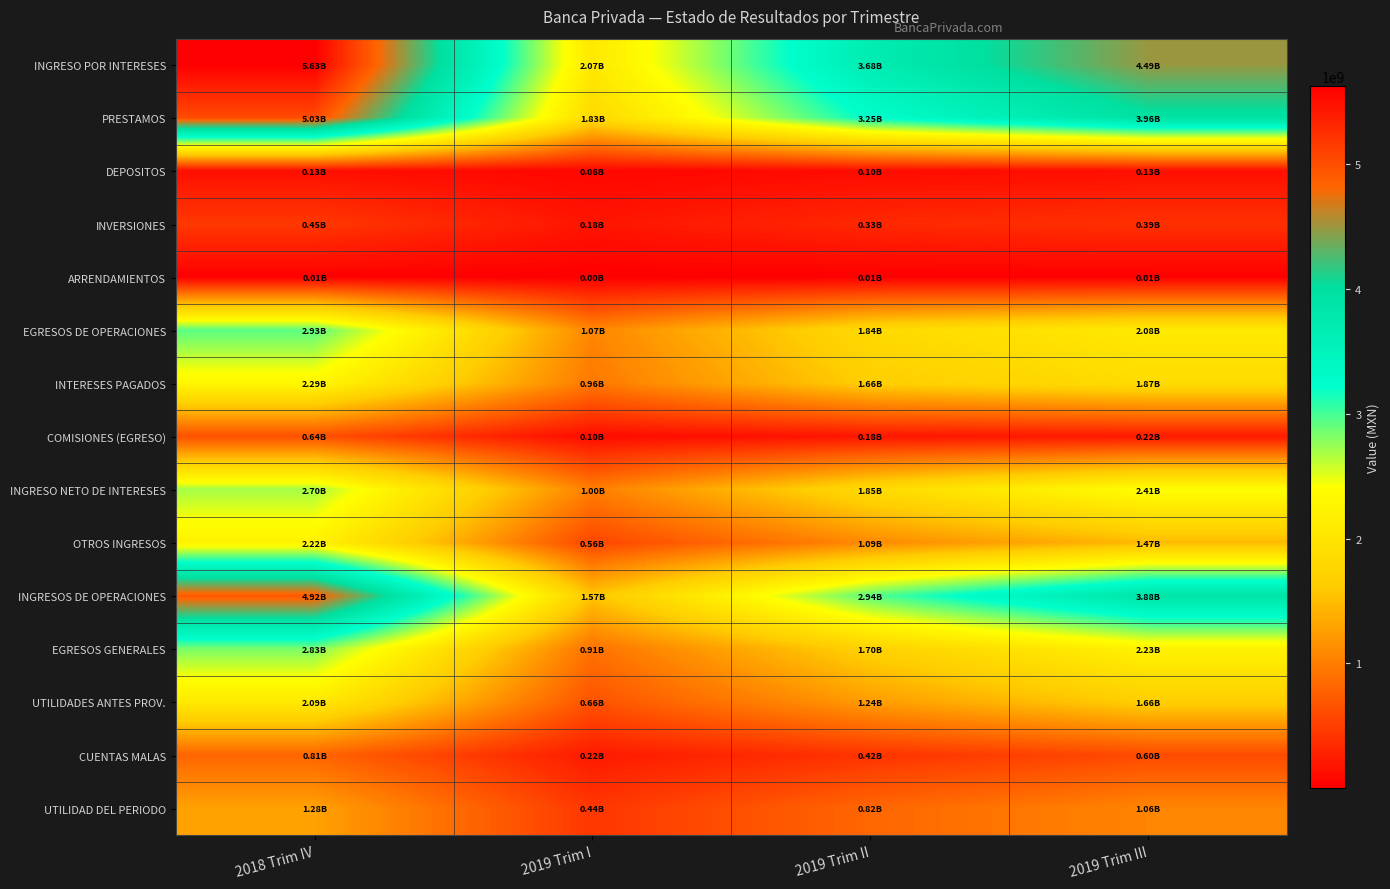

What is the total value across all series at 2018 Trim IV?

33954097127.9